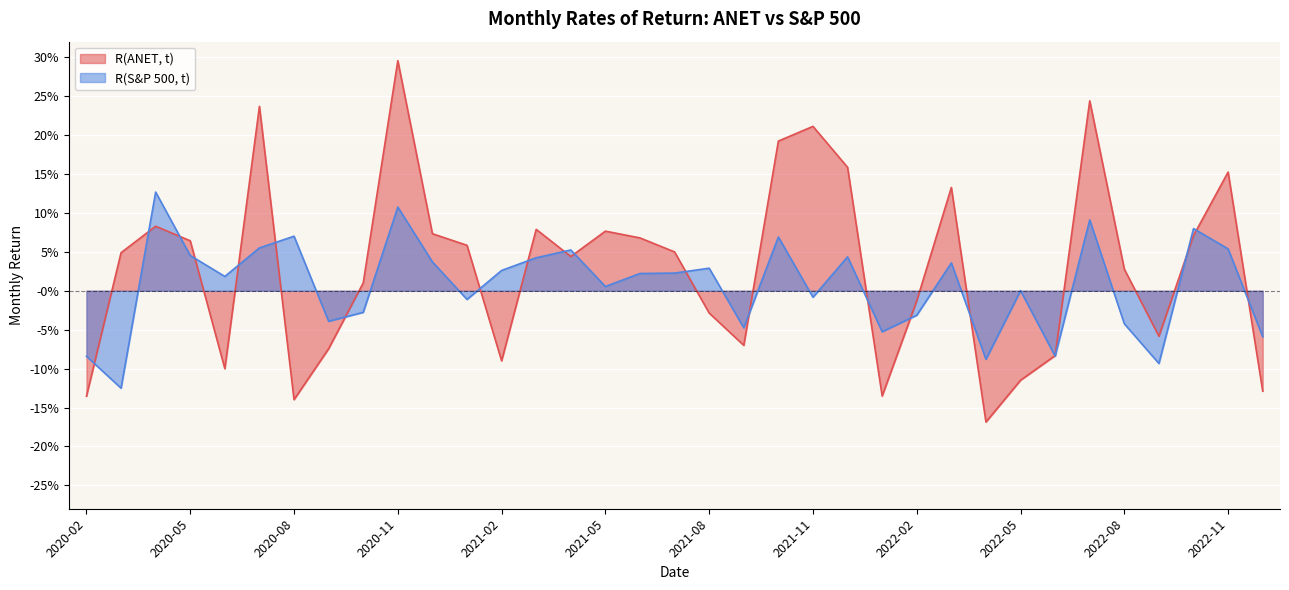

What is the difference between the maximum and minimum values in the R(S&P 500, t) series?

0.3